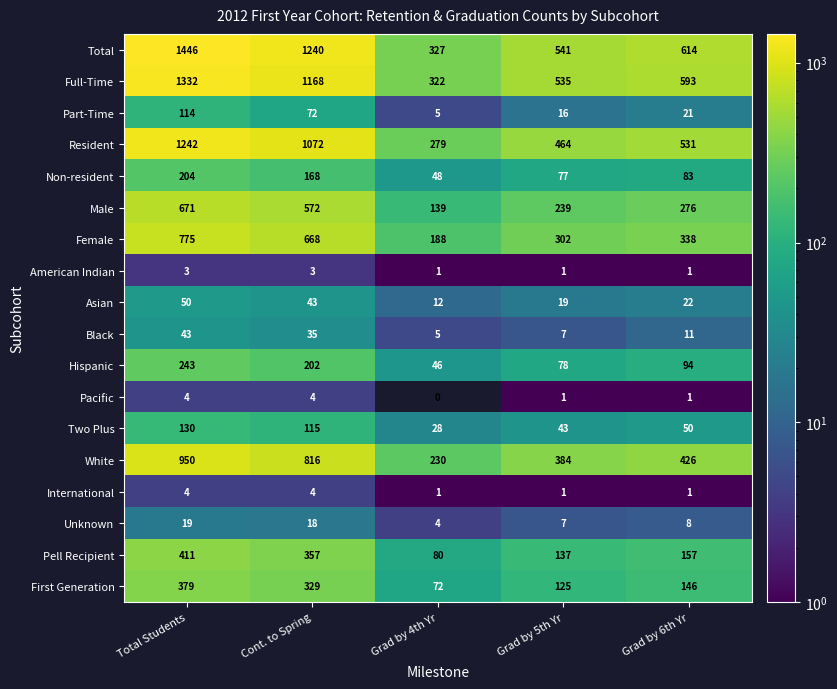

The International series shows 1 at Grad by 4th Yr. True or false?

True